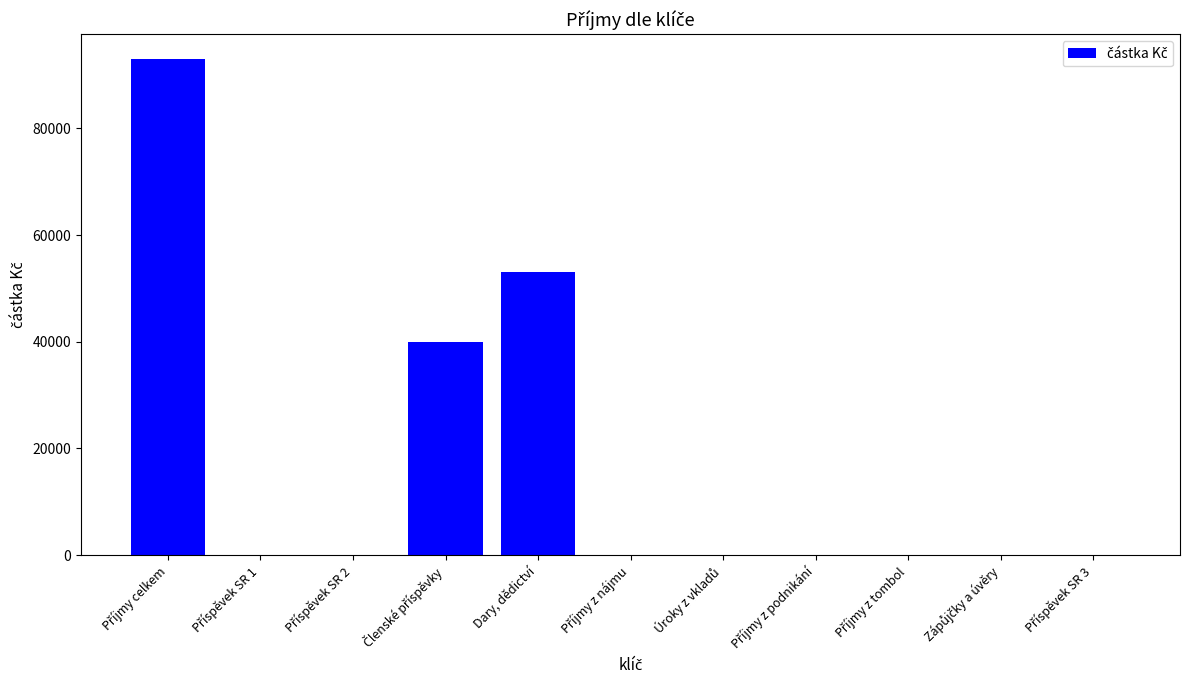

The chart shows a value of 70925.2 at Dary, dědictví. True or false?

False